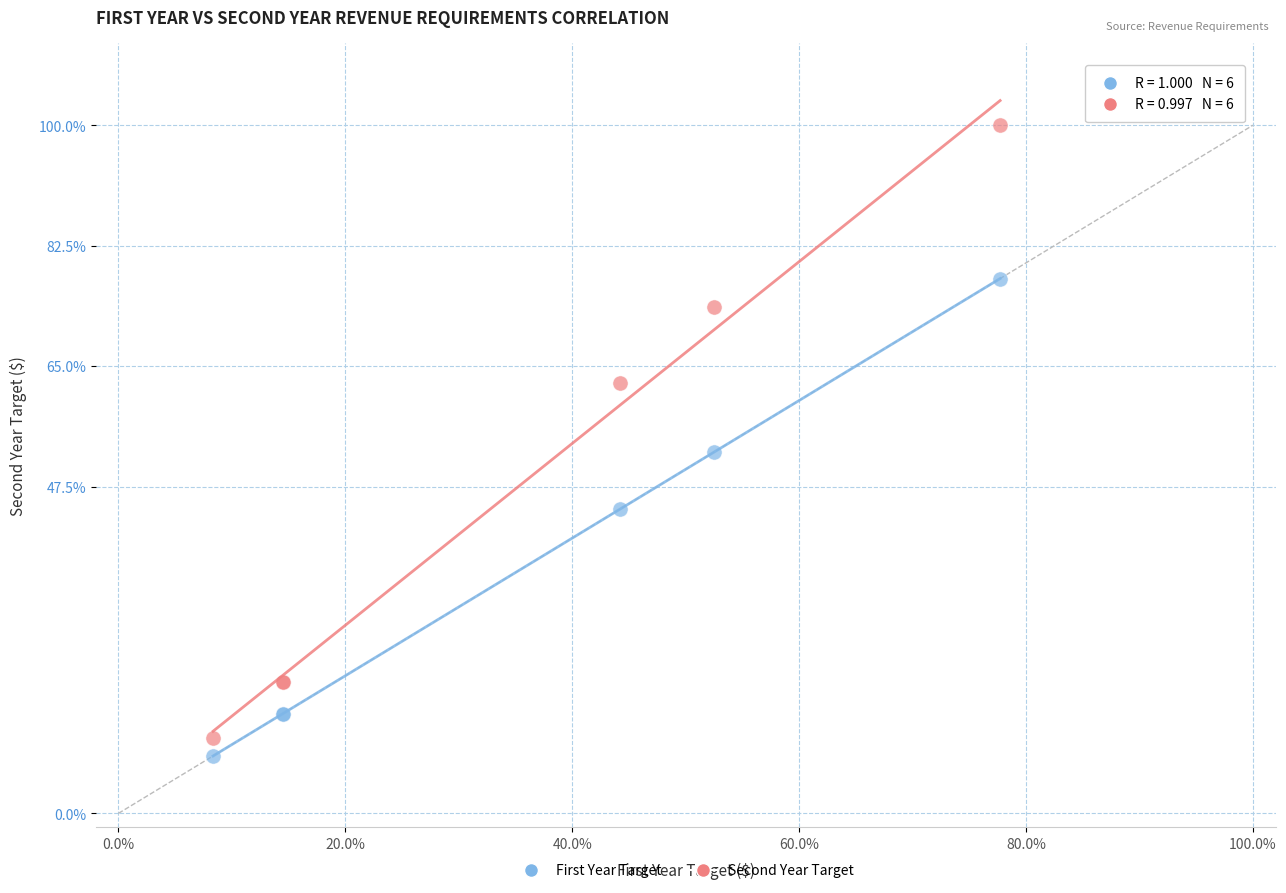

Which series has the widest spread of Y values?

Second Year Target